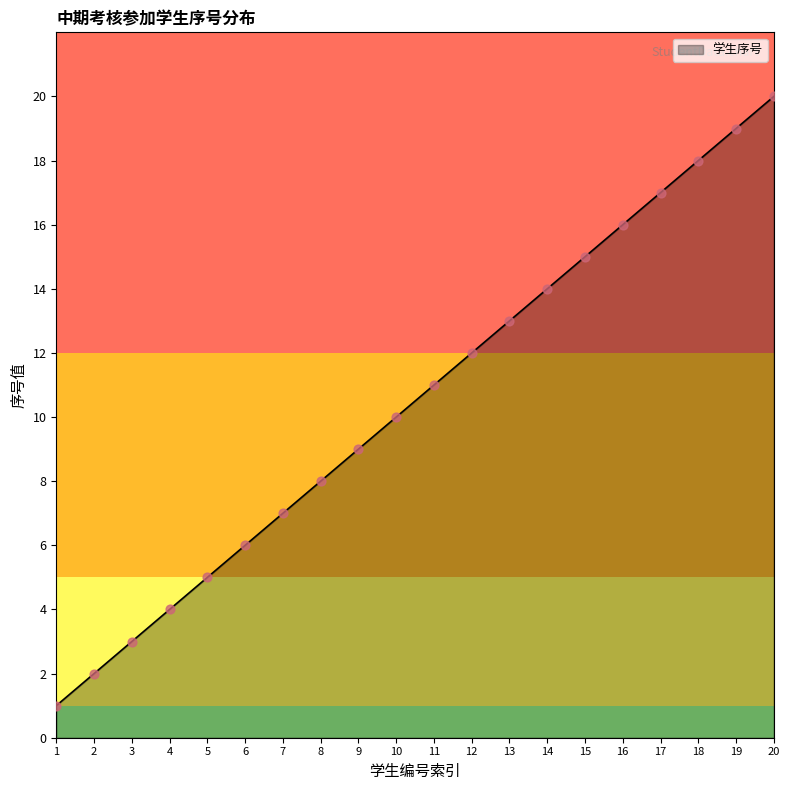

Which has a higher value, 13 or 8?

13